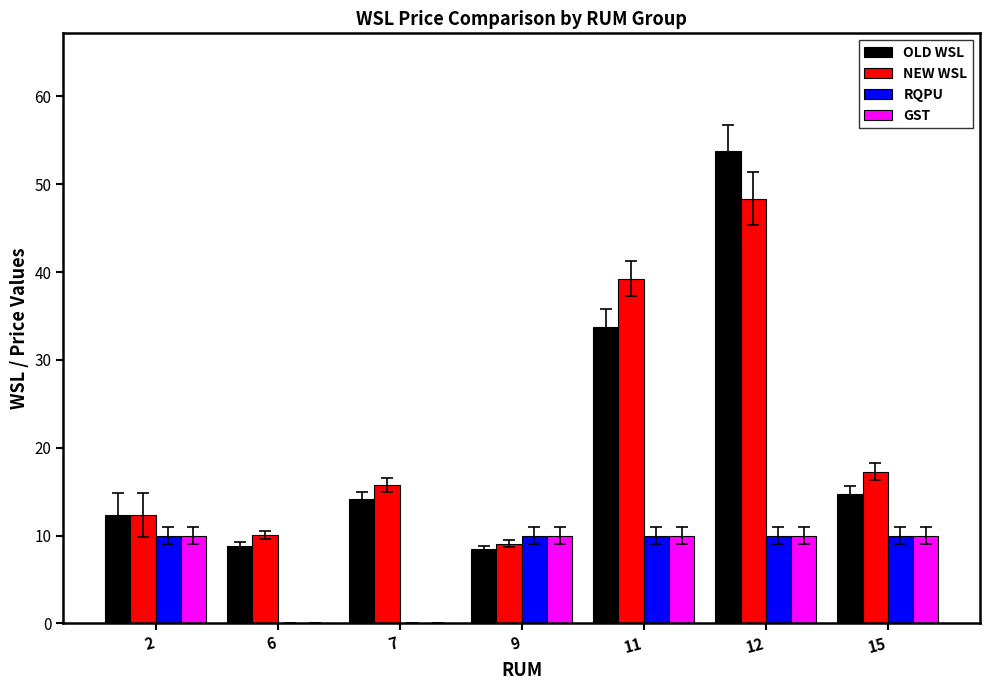

What is the total value across all series at 15?

52.0